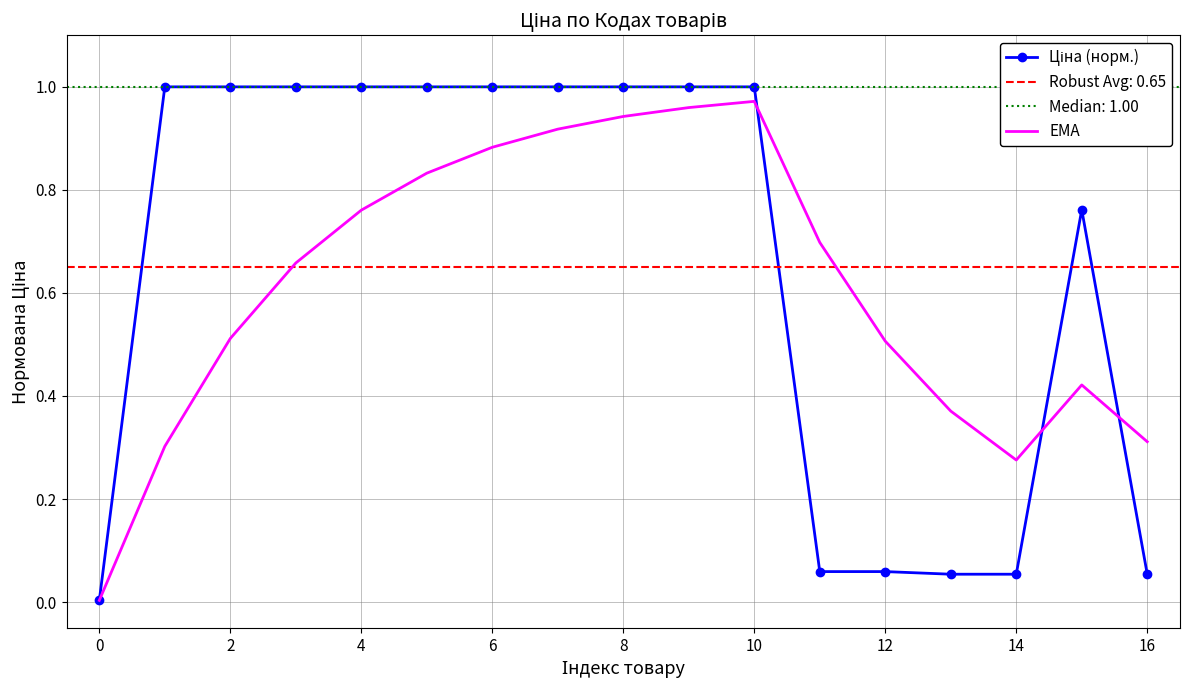

Rank the series at 11 from highest to lowest value.

EMA, Ціна (норм.)